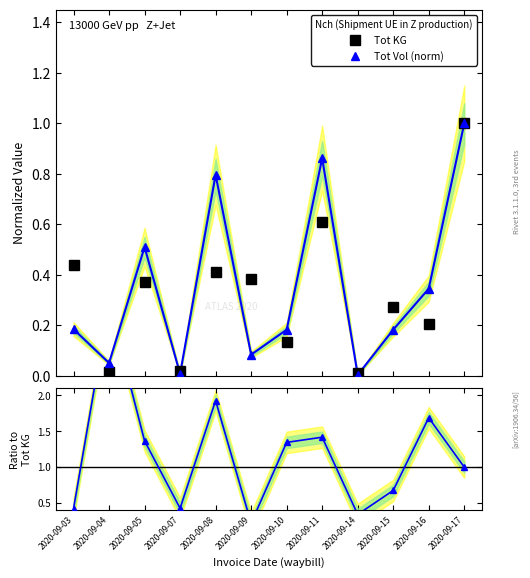

Reading right to left, what are all the values shown in this chart?

Tot KG: 2020-09-17=1.0	2020-09-16=0.2	2020-09-15=0.3	2020-09-14=0.0	2020-09-11=0.6	2020-09-10=0.1	2020-09-09=0.4	2020-09-08=0.4	2020-09-07=0.0	2020-09-05=0.4	2020-09-04=0.0	2020-09-03=0.4
Tot Vol (norm): 2020-09-17=1.0	2020-09-16=0.3	2020-09-15=0.2	2020-09-14=0.0	2020-09-11=0.9	2020-09-10=0.2	2020-09-09=0.1	2020-09-08=0.8	2020-09-07=0.0	2020-09-05=0.5	2020-09-04=0.1	2020-09-03=0.2
Ratio: 2020-09-17=1.0	2020-09-16=1.7	2020-09-15=0.7	2020-09-14=0.3	2020-09-11=1.4	2020-09-10=1.3	2020-09-09=0.2	2020-09-08=1.9	2020-09-07=0.4	2020-09-05=1.4	2020-09-04=3.3	2020-09-03=0.4